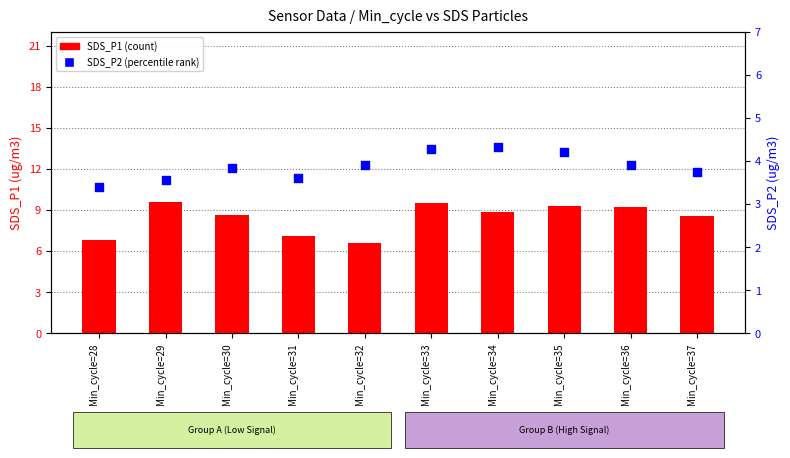

Which series has the largest total across all categories?

SDS_P1